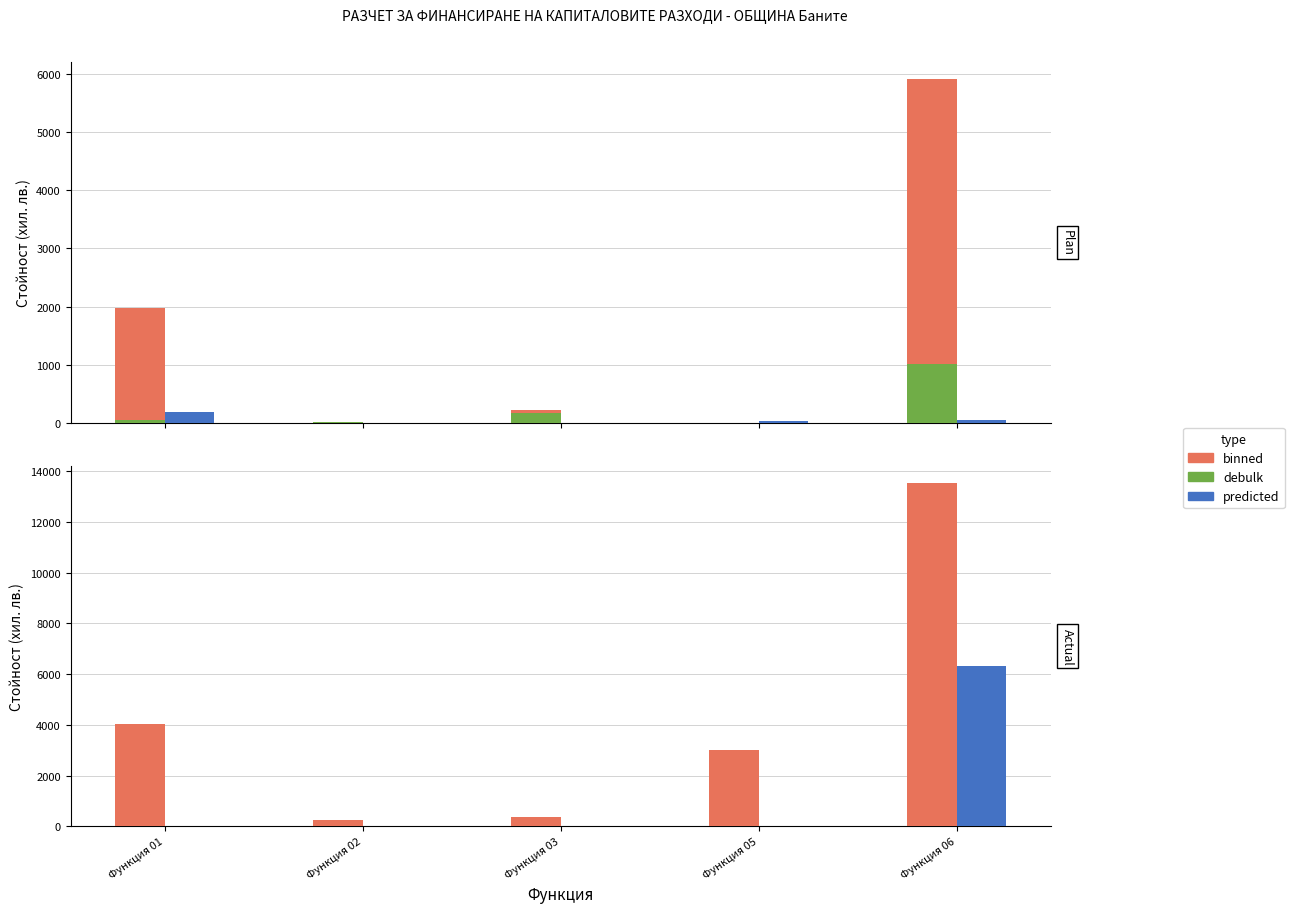

Between Функция 02 and Функция 05, which series saw the biggest shift?

binned